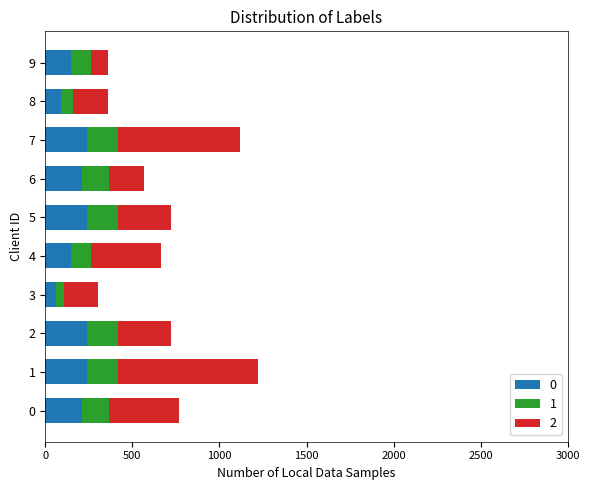

What is the total value across all series at 6?

567.5